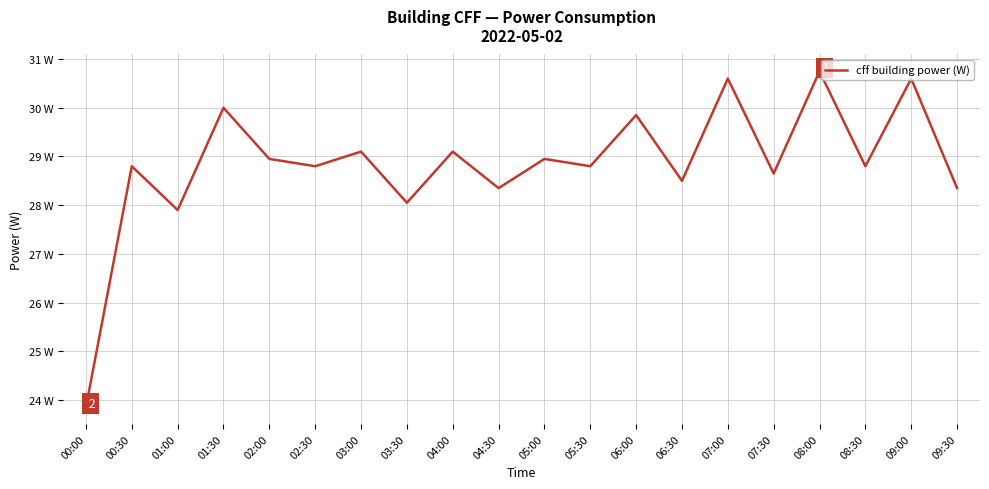

How many interior local peaks (higher than both neighbors) does the data have?

9